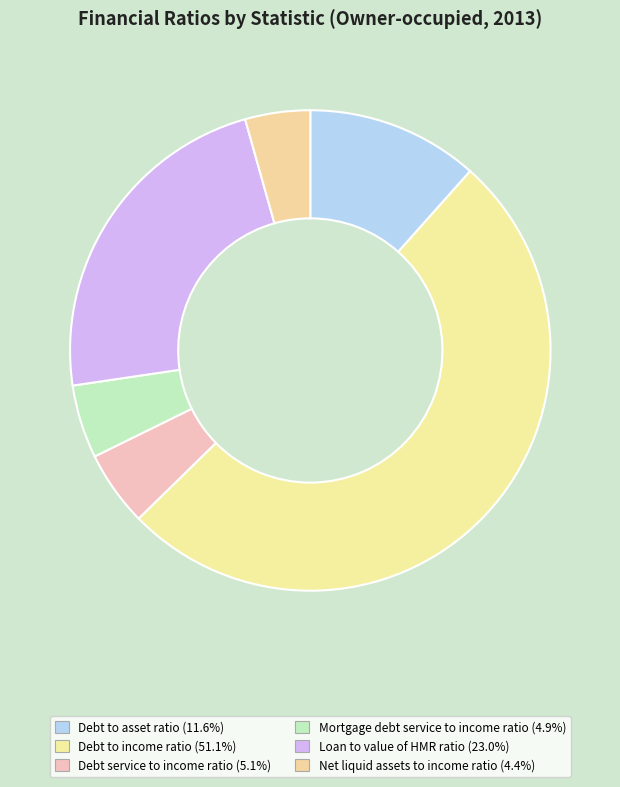

How many slices are in this pie chart?

6